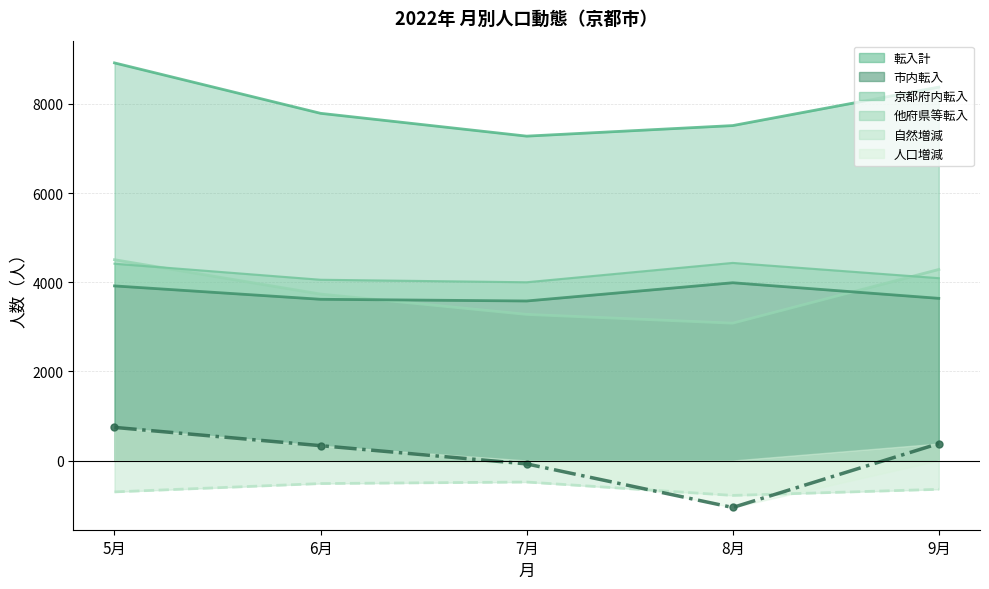

What value does the 転入計 series have at 6月?

7789